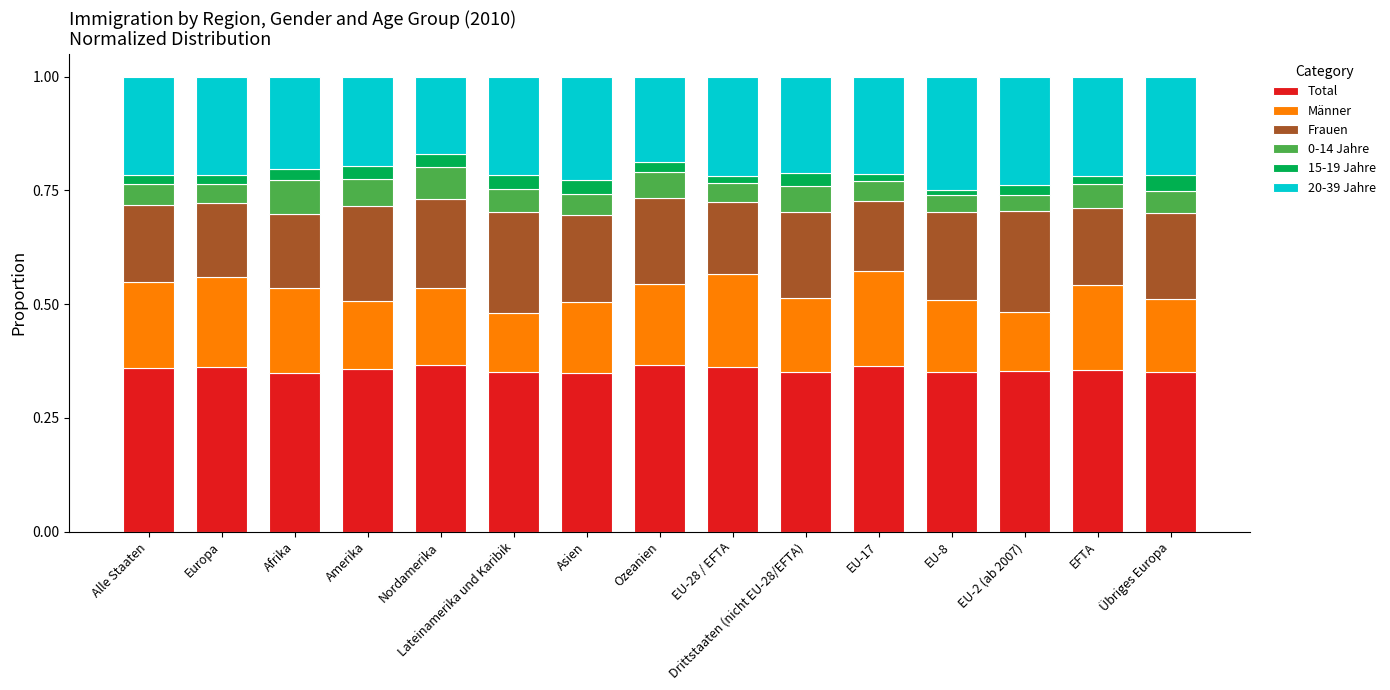

True or false: Total has a value of 0.2 at EU-8.

False